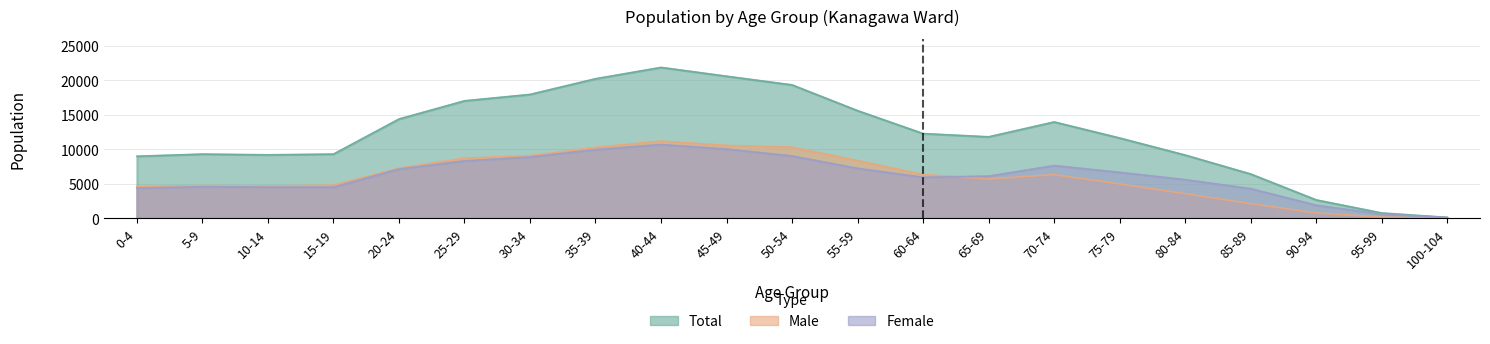

True or false: Total and Male intersect in this chart.

False